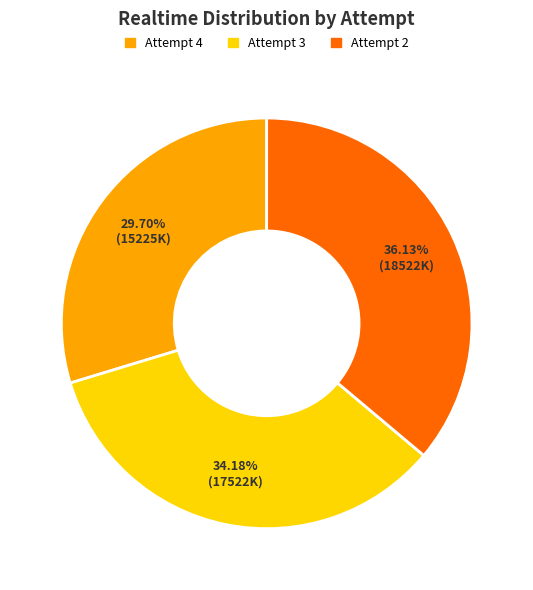

To the nearest percent, what is the difference between the largest and smallest slice percentages?

6%